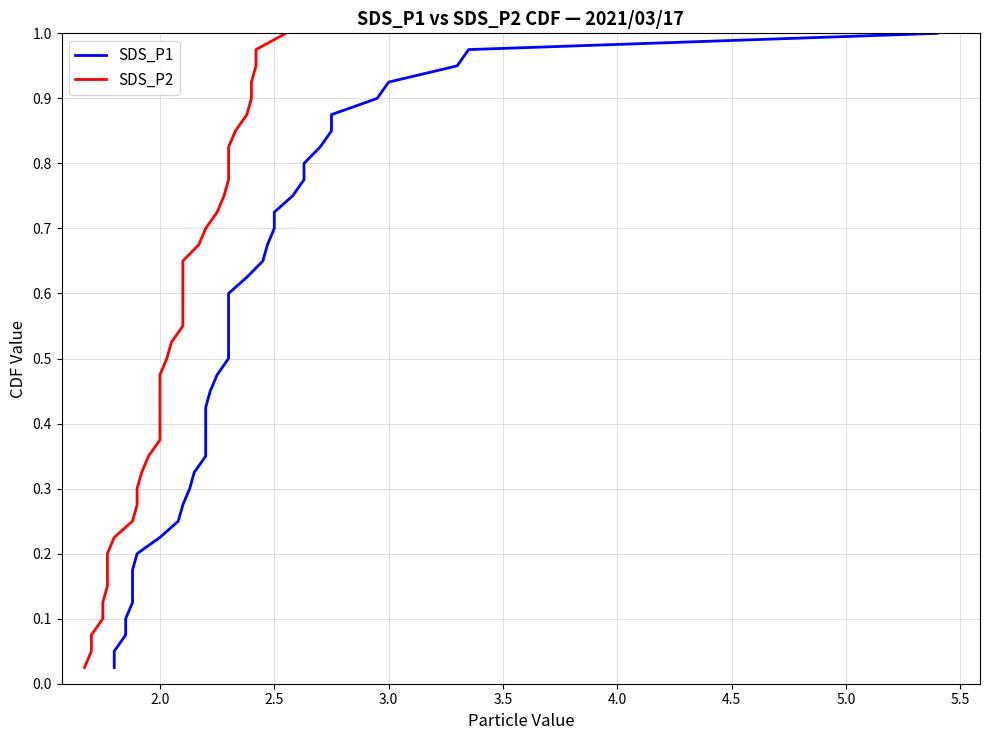

True or false: SDS_P2 and SDS_P1 intersect in this chart.

False